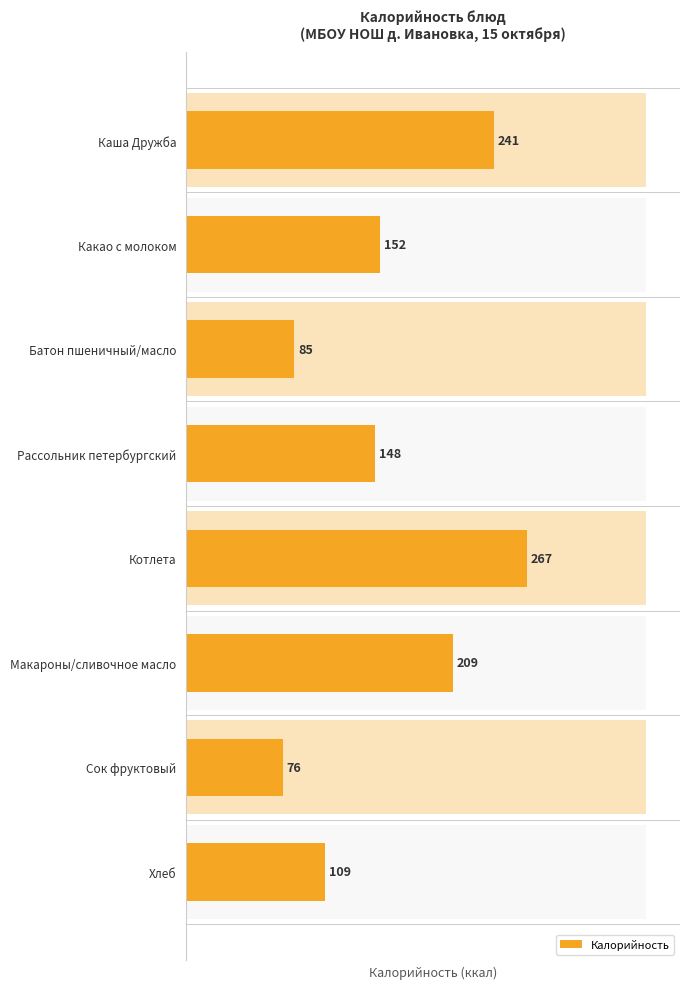

What is the difference between the maximum and minimum values?

191